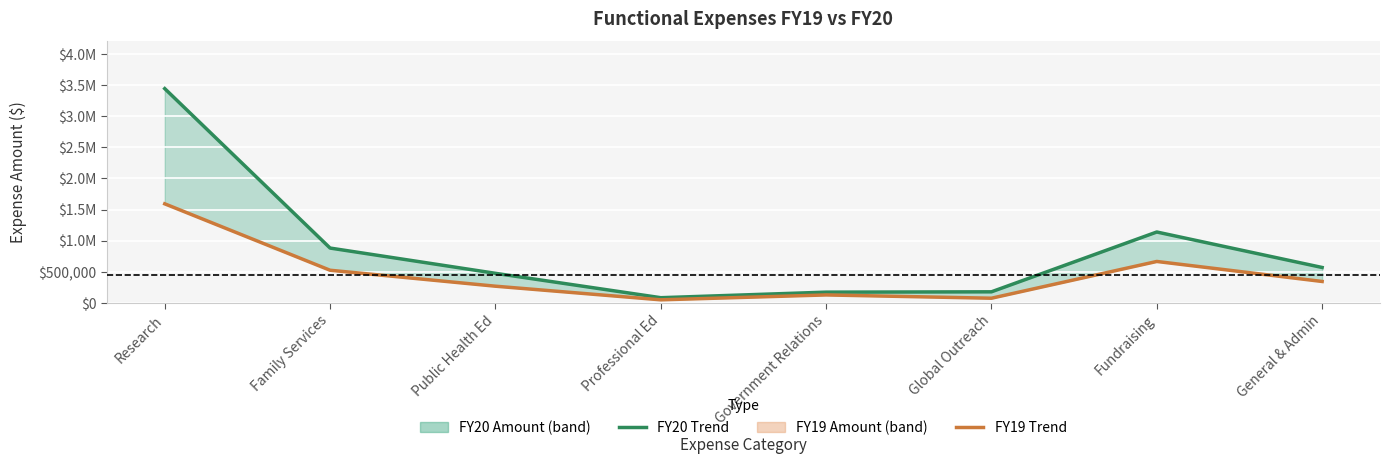

What is the lowest value of the FY19 Line series?

50270